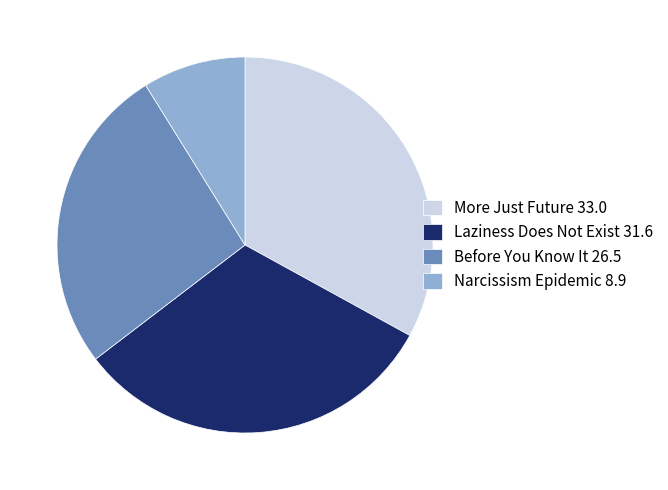

Does Before You Know It 26.5 represent more than half of the total?

No